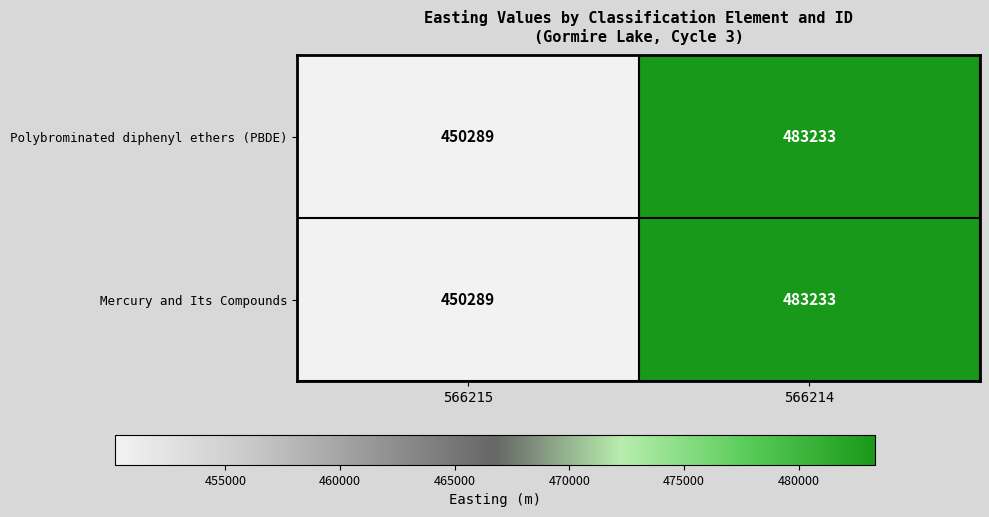

What is the difference between the Polybrominated diphenyl ethers (PBDE) values at 566214 and 566215?

32944